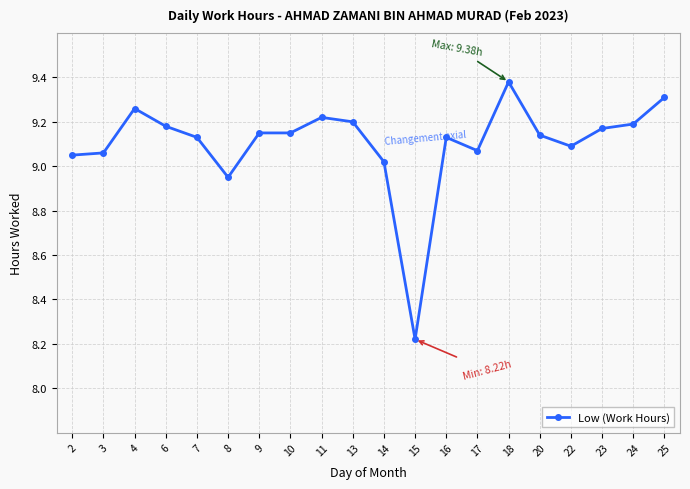

Which has a higher value, 2 or 11?

11